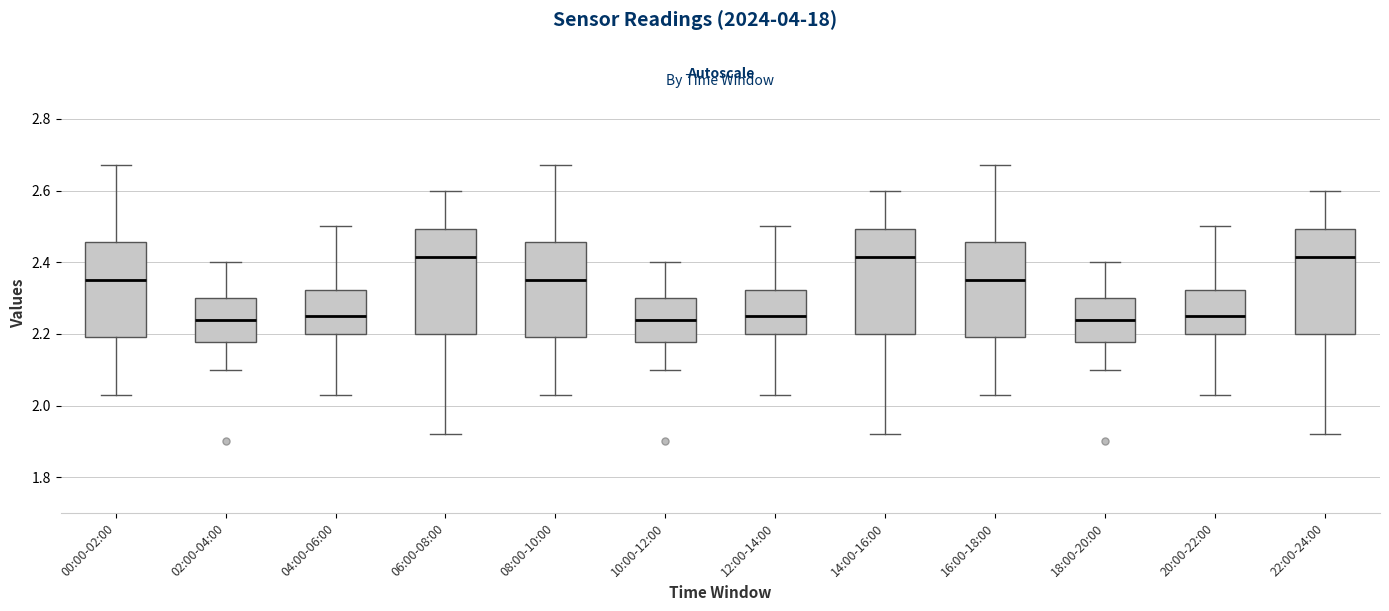

Where does the lower whisker of the box for 18:00-20:00 end on the y-axis? The values are not printed on the chart, so give them approximately, as read against the axis.

2.10